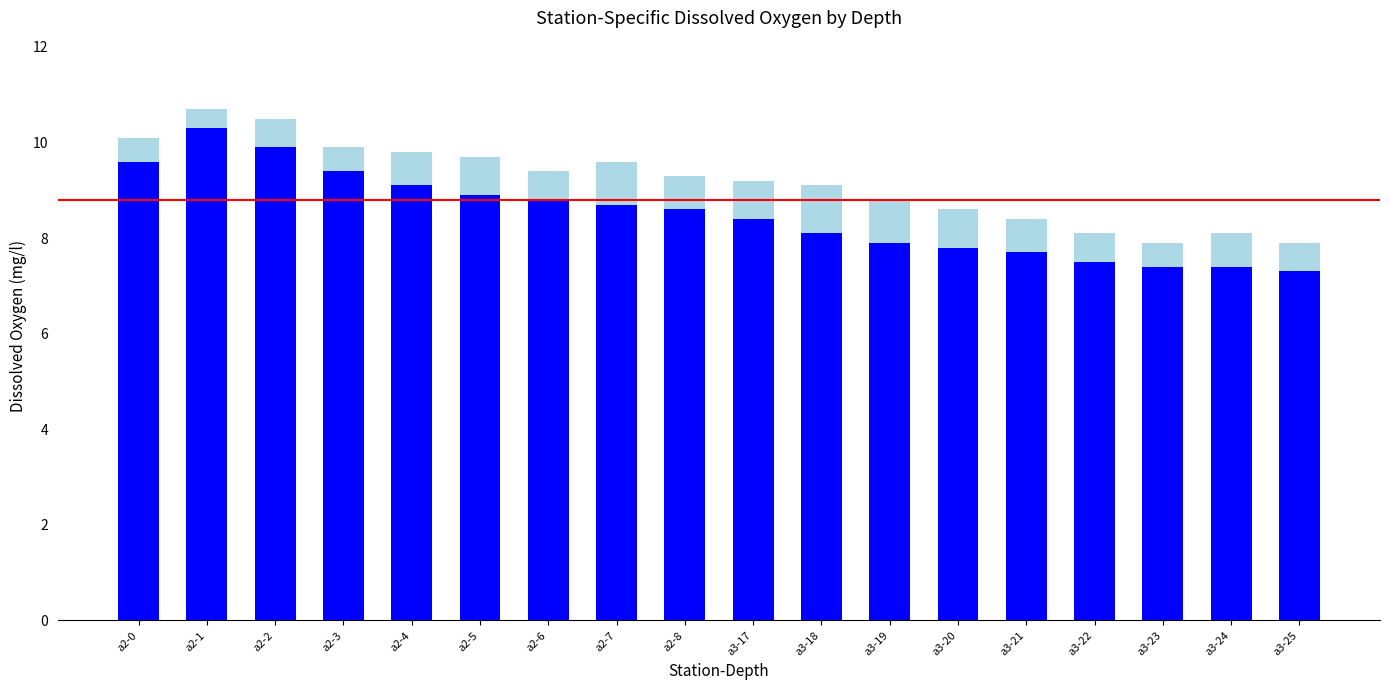

What is the total value across all series at a3-23?

7.9